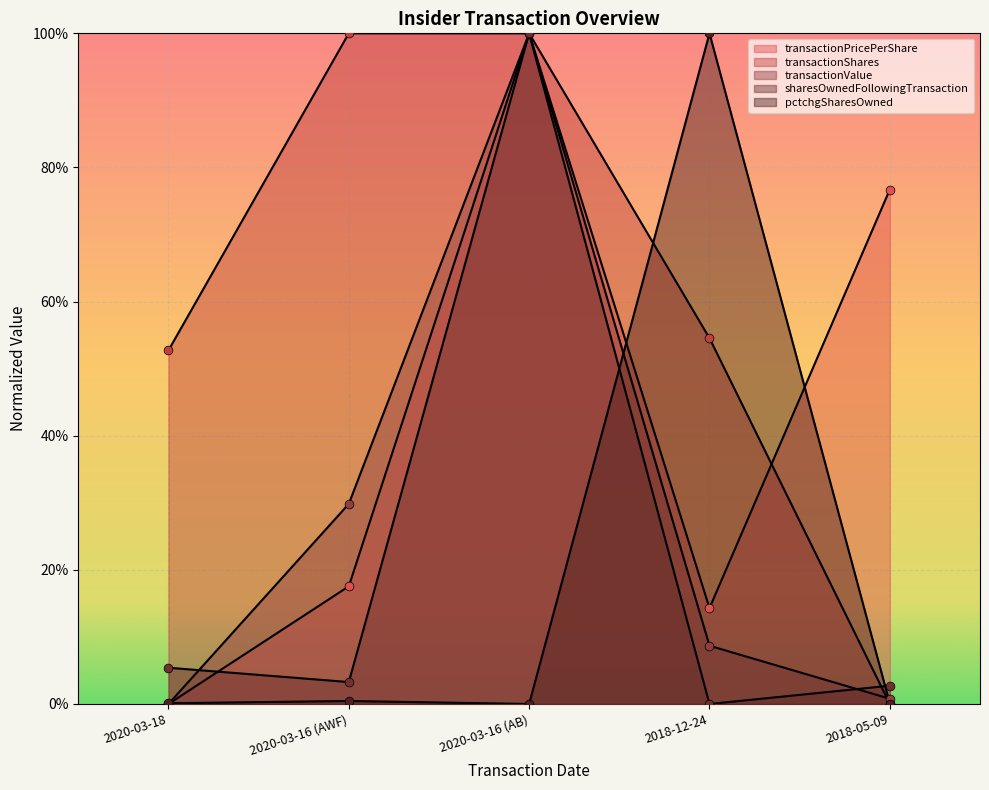

At how many categories does at least one series exceed 0?

5